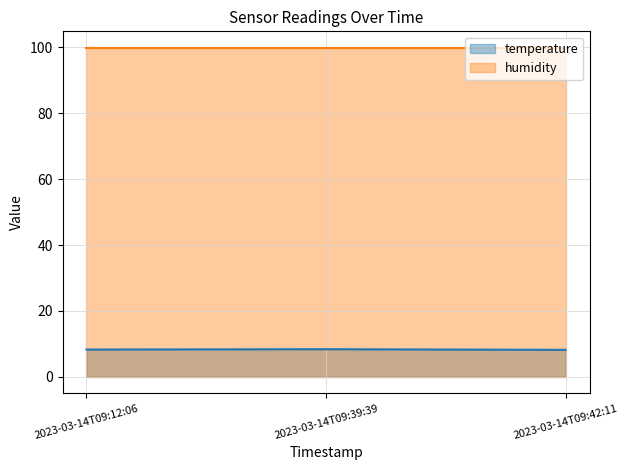

What is the change in value from 2023-03-14T09:12:06 to 2023-03-14T09:42:11?

-0.1